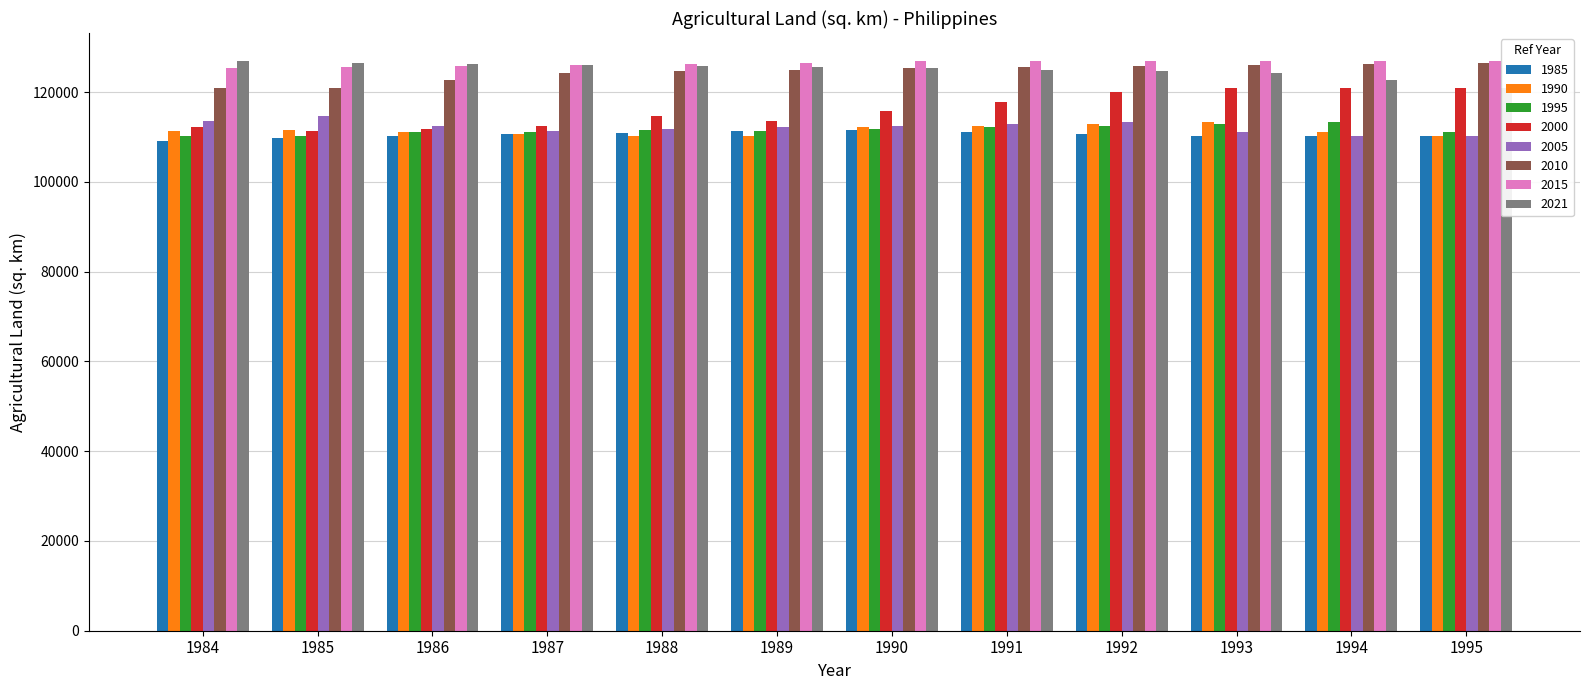

How many groups of bars are there?

12